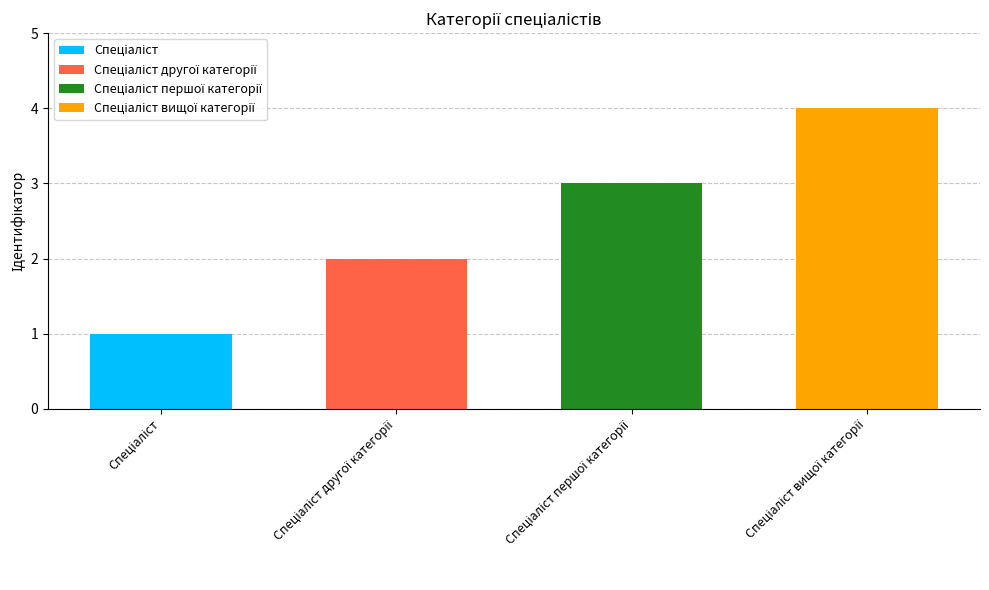

At which label is the value closest to 2?

Спеціаліст другої категорії